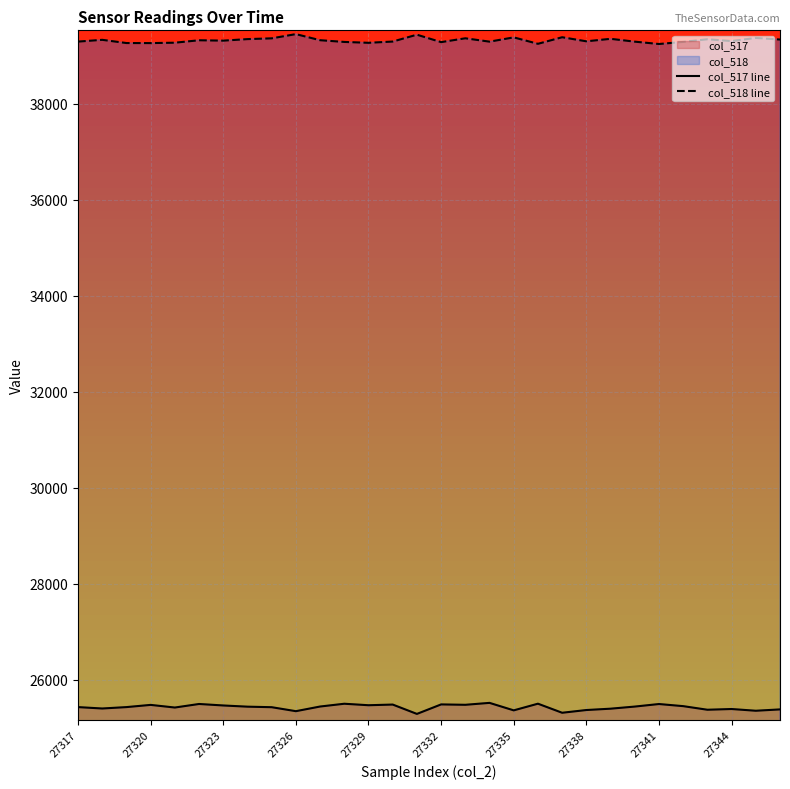

What is the difference between the second highest and minimum values in the col_518 line series?

194